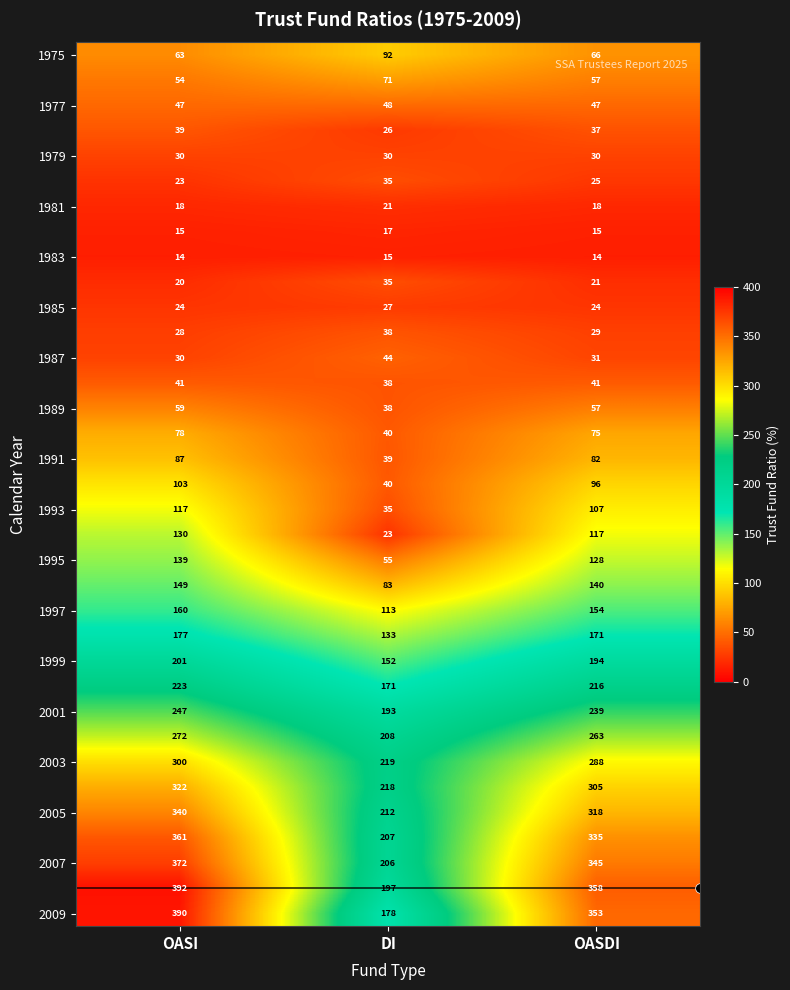

What is the difference between the highest and lowest values at OASDI?

344